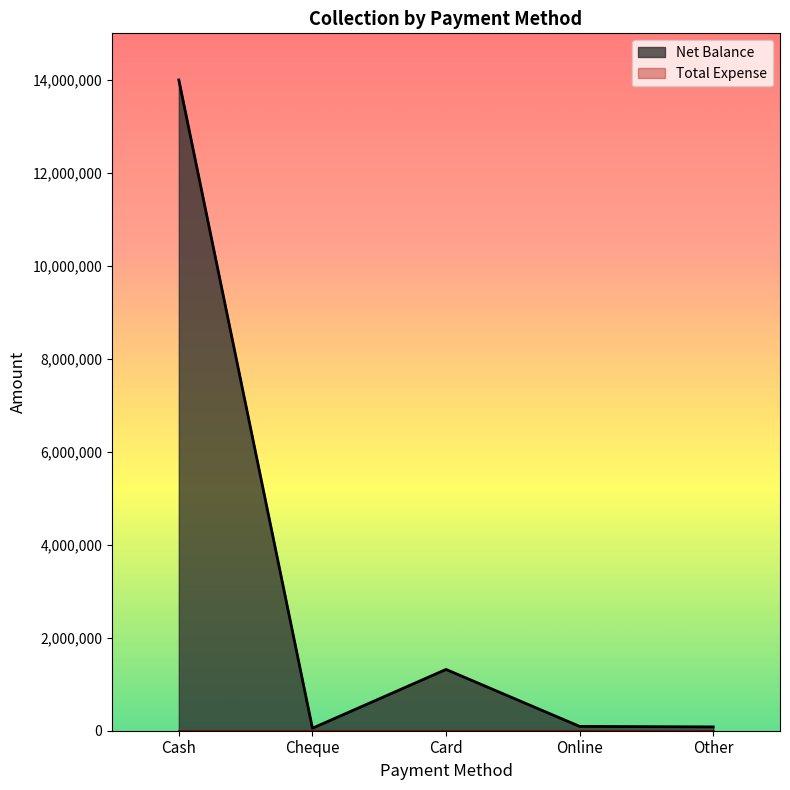

What is the minimum value shown in the chart?

0